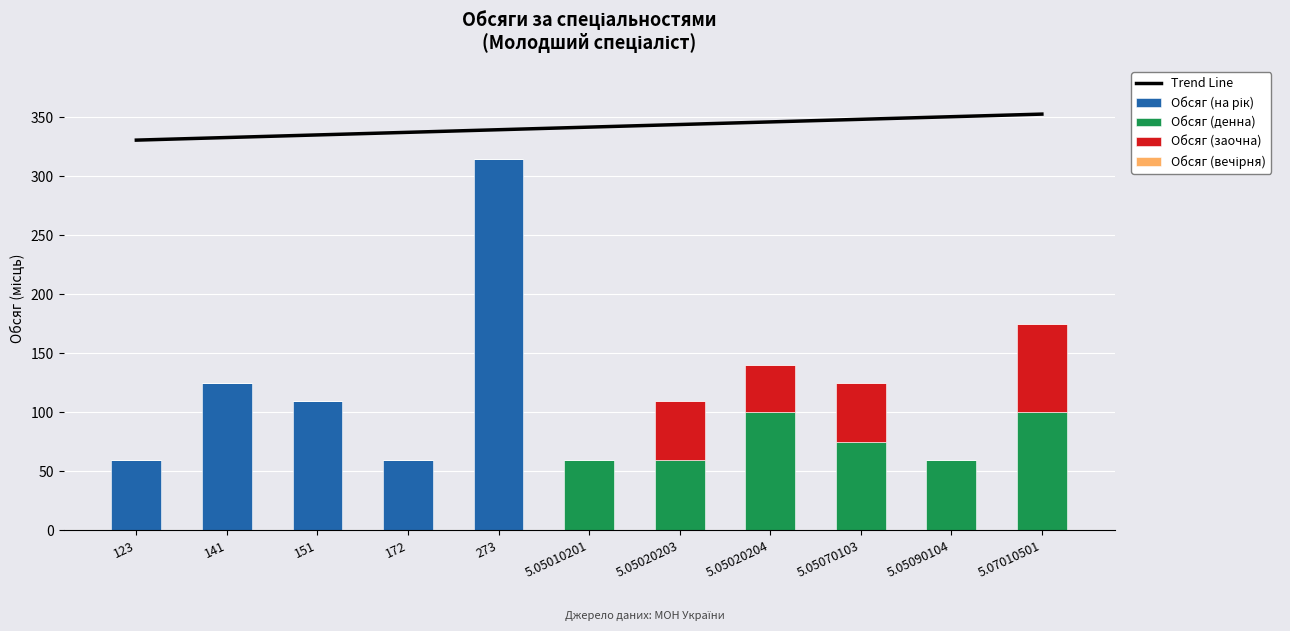

What is the difference between the Trend Line values at 5.05020203 and 172?

6.6